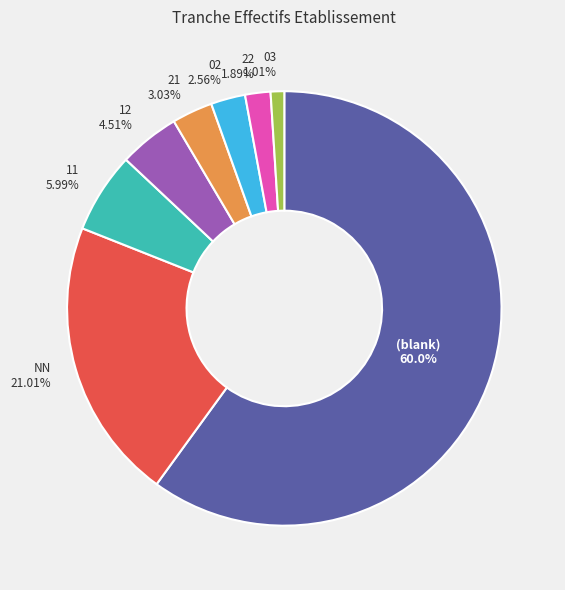

To the nearest percent, what is the average slice percentage?

12%